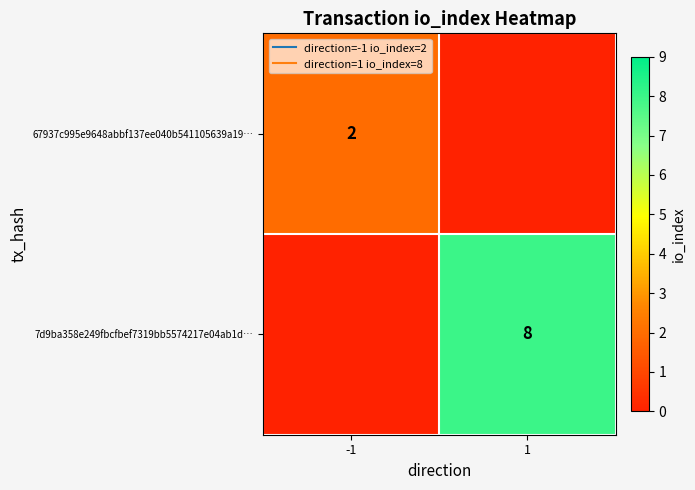

Which series has the largest range (max minus min)?

7d9ba358e249fbcfbef7319bb5574217e04ab1d…